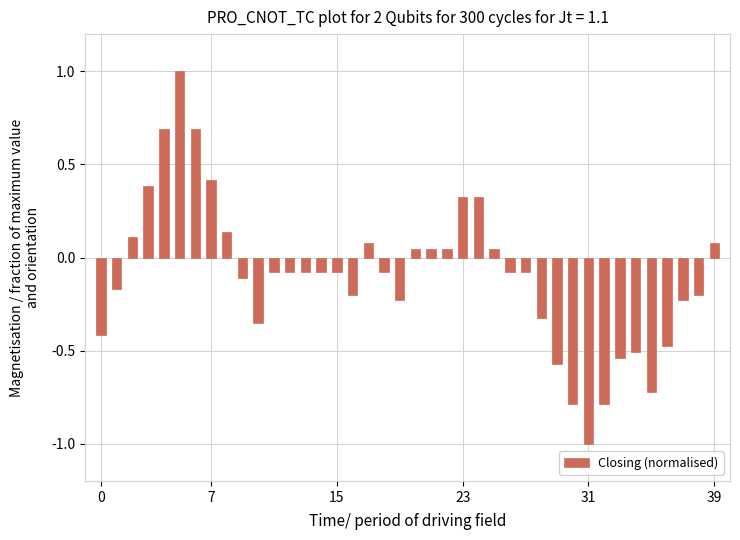

What is the difference between the second highest and minimum values?

1.7